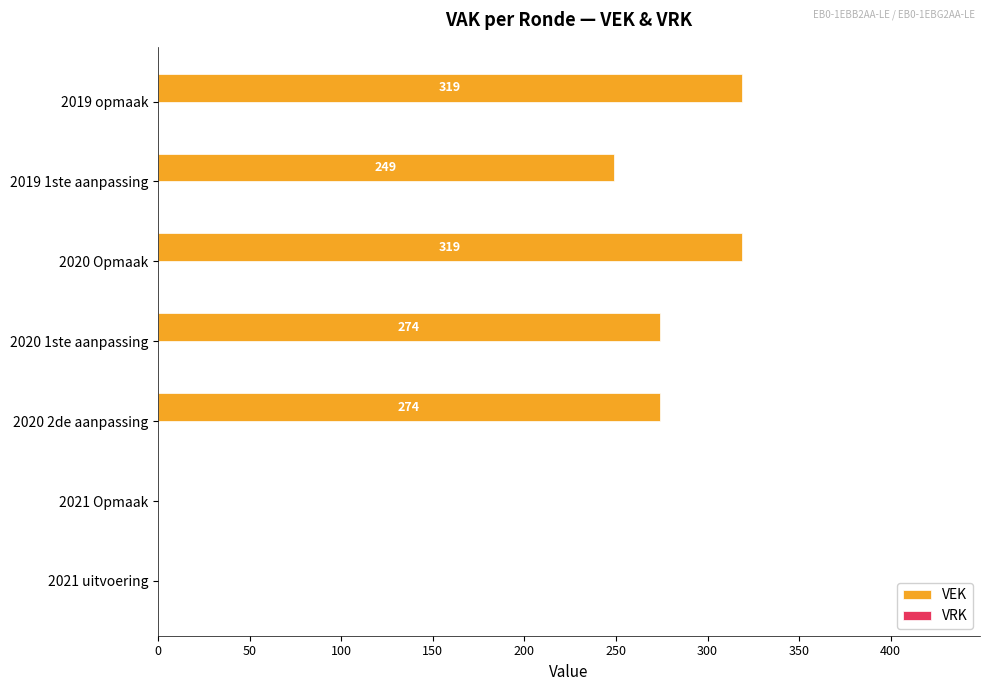

Where is the data nearest to the value 159?

2019 1ste aanpassing